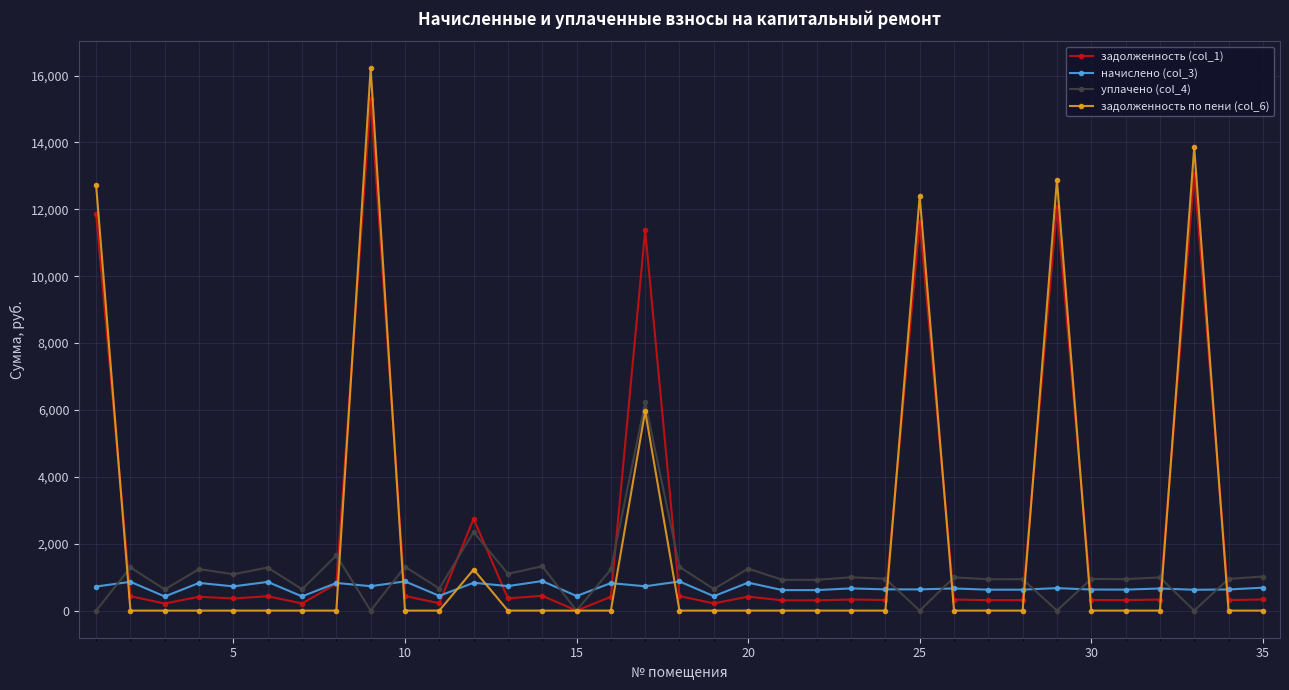

What is the average value of the задолженность (col_1) series?

2503.8